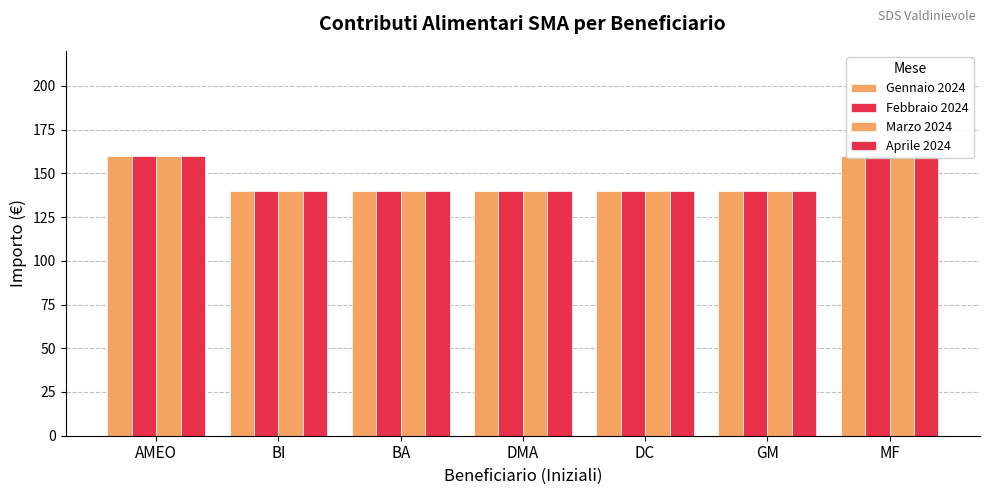

What is the total value across all series at MF?

640